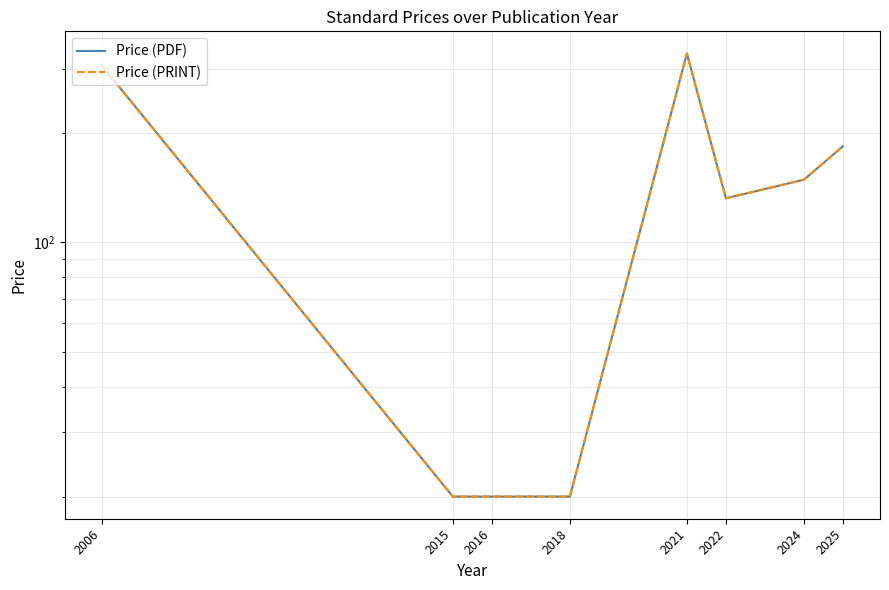

Reading left to right, transcribe all the data shown in this chart.

Price (PDF): 2006=306.0	2015=20.0	2016=20.0	2018=20.0	2021=330.0	2022=132.0	2024=148.5	2025=183.4
Price (PRINT): 2006=306.0	2015=20.0	2016=20.0	2018=20.0	2021=330.0	2022=132.0	2024=148.5	2025=183.4